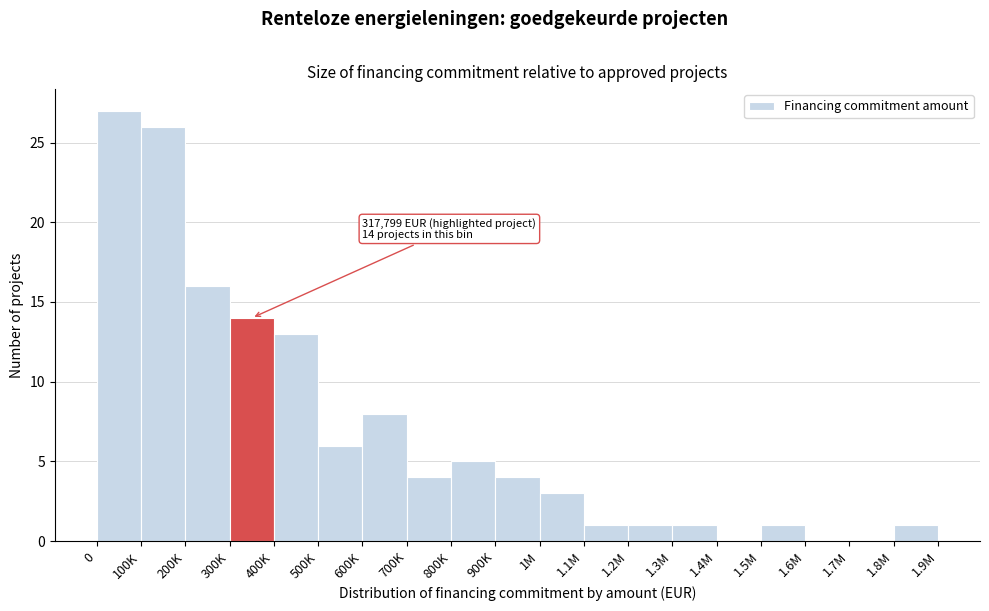

Reading left to right, what are all the values shown in this chart?

0=27	100K=26	200K=16	300K=14	400K=13	500K=6	600K=8	700K=4	800K=5	900K=4	1M=3	1.1M=1	1.2M=1	1.3M=1	1.4M=0	1.5M=1	1.6M=0	1.7M=0	1.8M=1